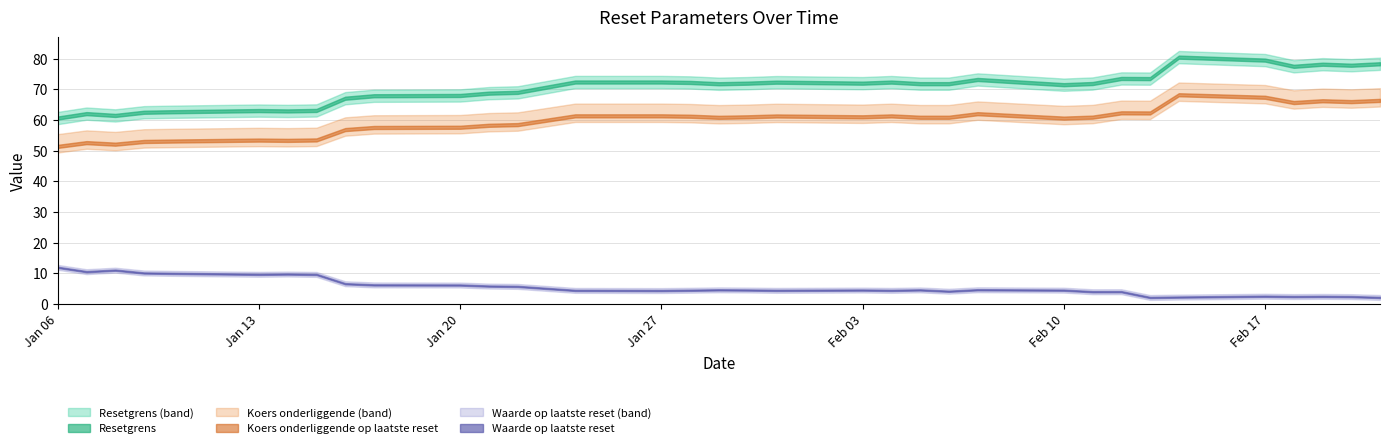

At which category is the sum across all series the highest?

2025-02-14